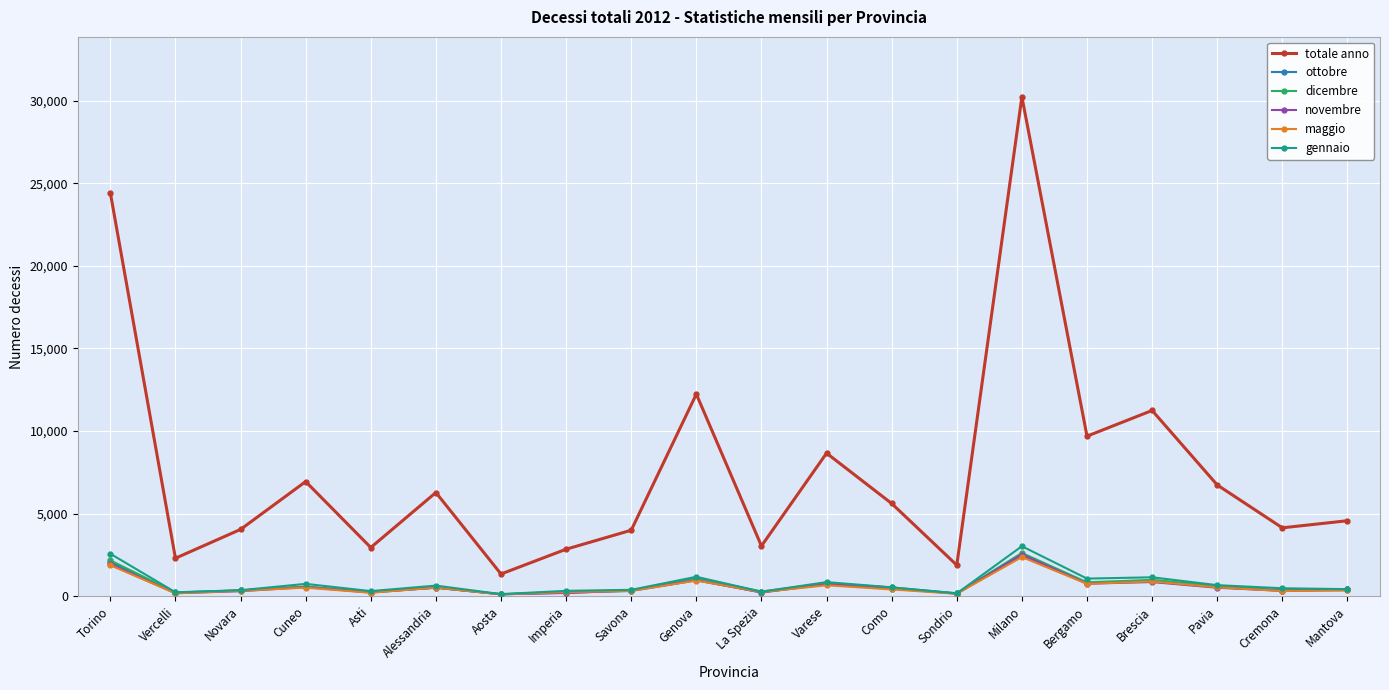

The ottobre series shows 359 at Mantova. True or false?

True